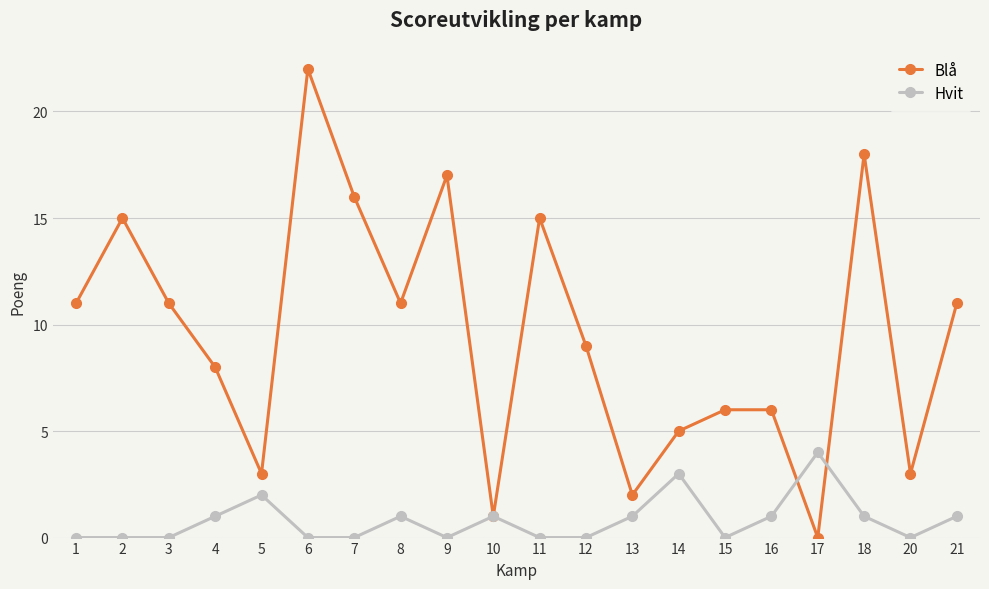

List the series in order of their peak value, lowest first.

Hvit, Blå